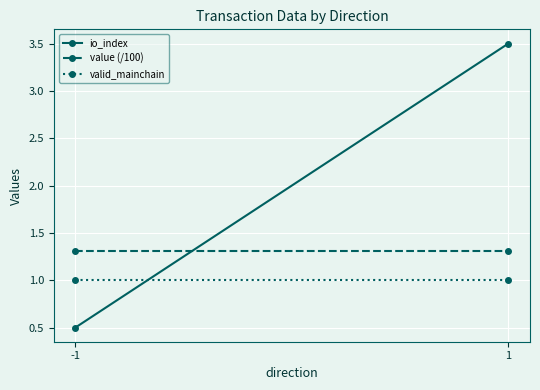

Reading left to right, extract all data points from this chart.

io_index: -1=0.5	1=3.5
value (/100): -1=1.3	1=1.3
valid_mainchain: -1=1.0	1=1.0